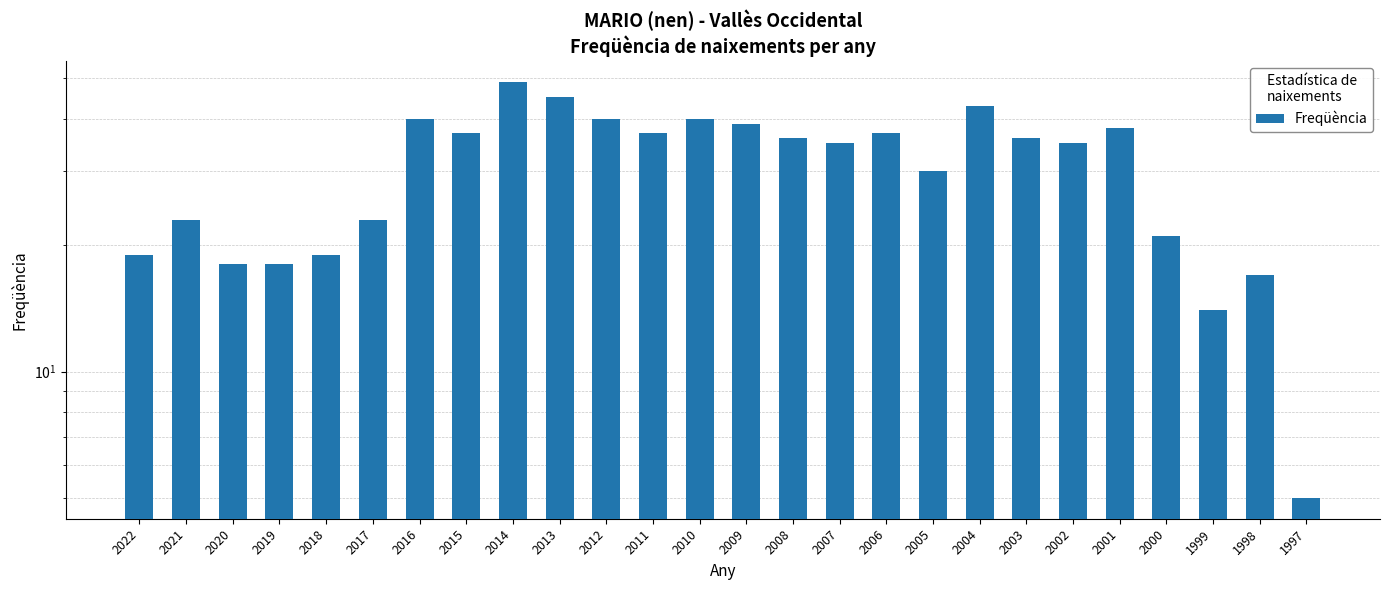

How many categories are shown in the chart?

26